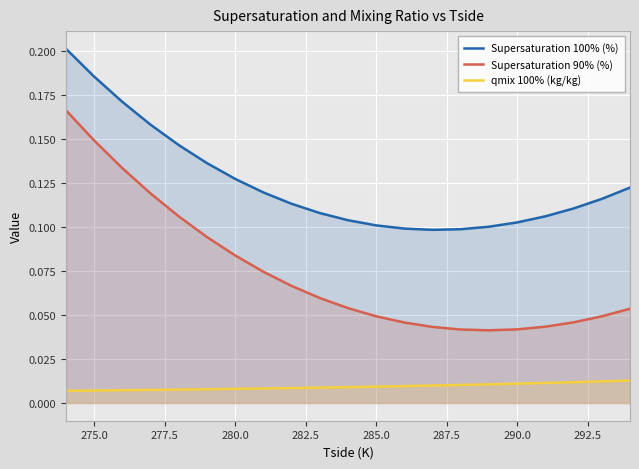

True or false: Supersaturation 100% (%) and qmix 100% (kg/kg) intersect in this chart.

False